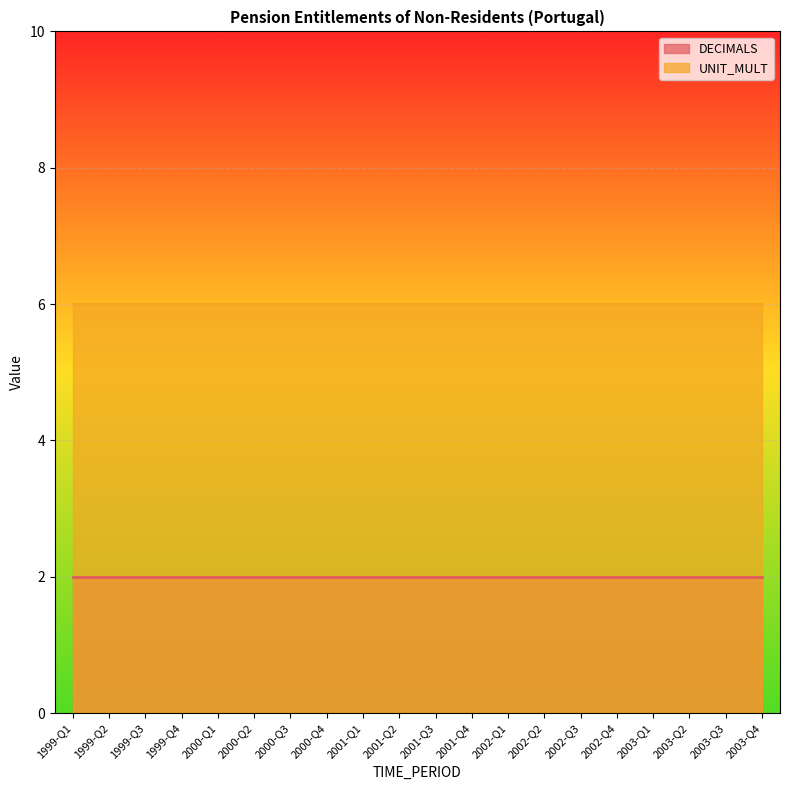

What position from the right is 2002-Q3?

6